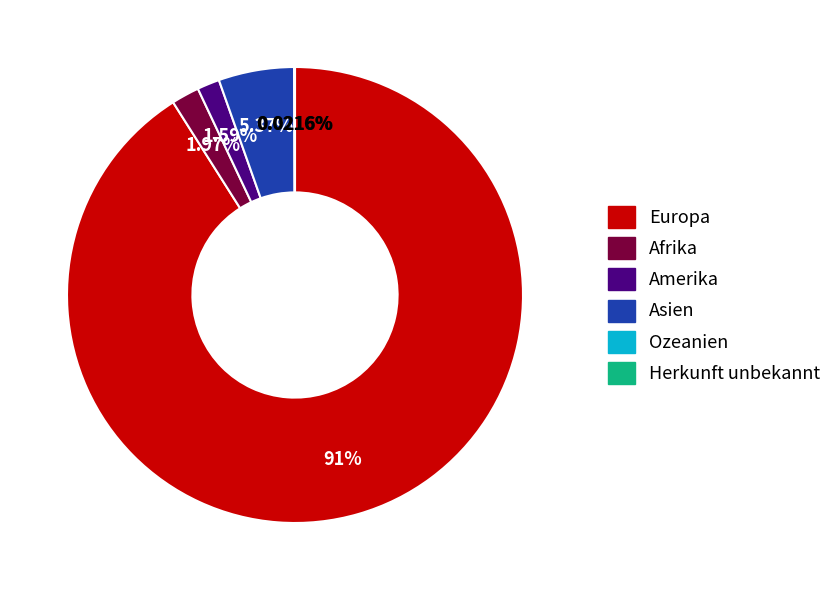

Does any single category account for the majority?

Yes